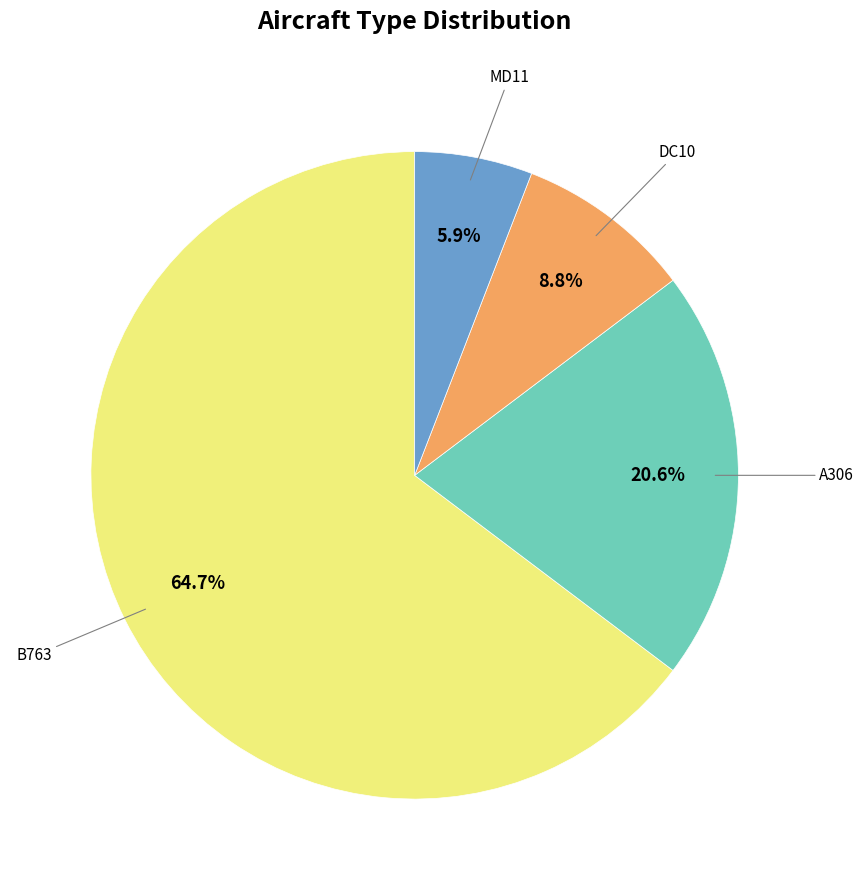

Does any single category account for the majority?

Yes